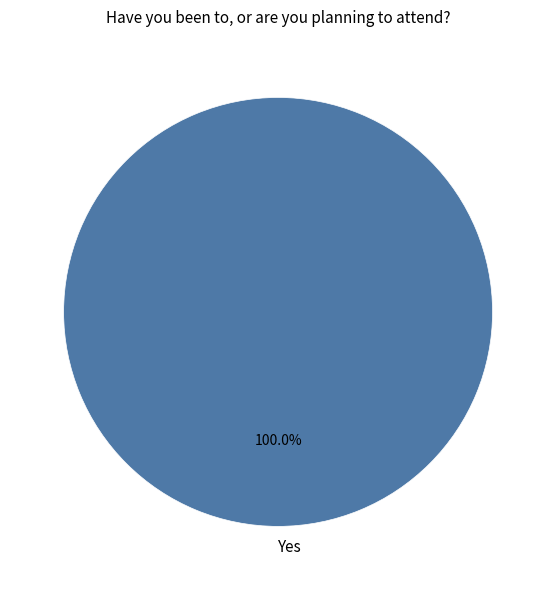

Does any single category account for the majority?

Yes